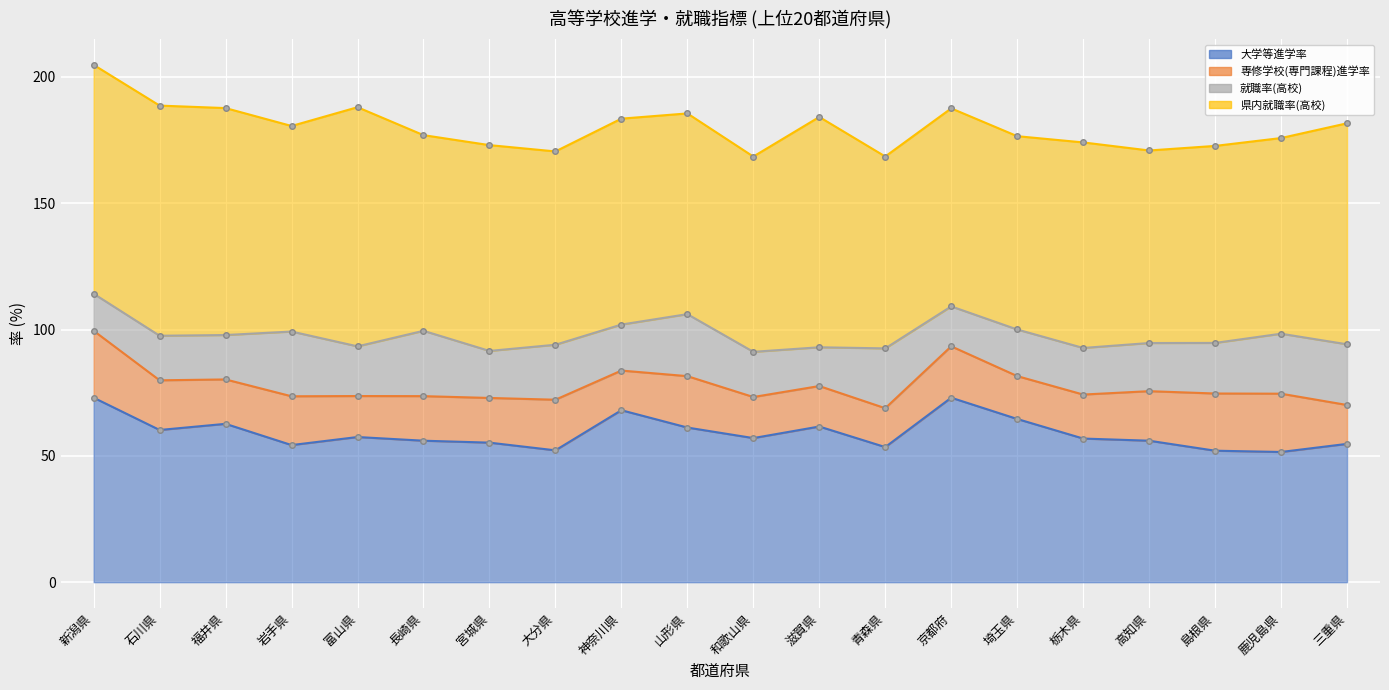

At how many categories does at least one series exceed 51?

20